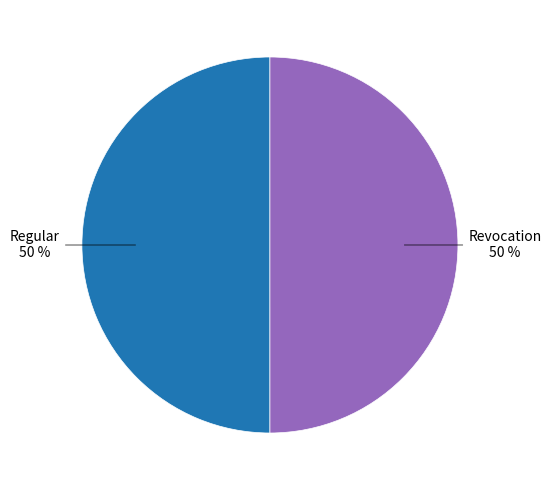

How many segments does this pie chart have?

2